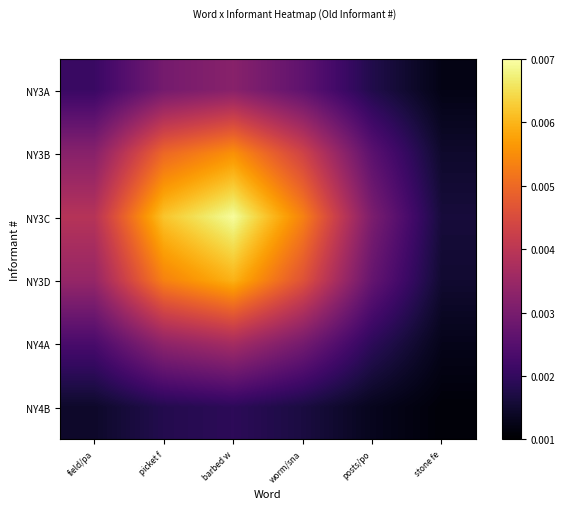

Which series has the widest spread of values?

NY3C